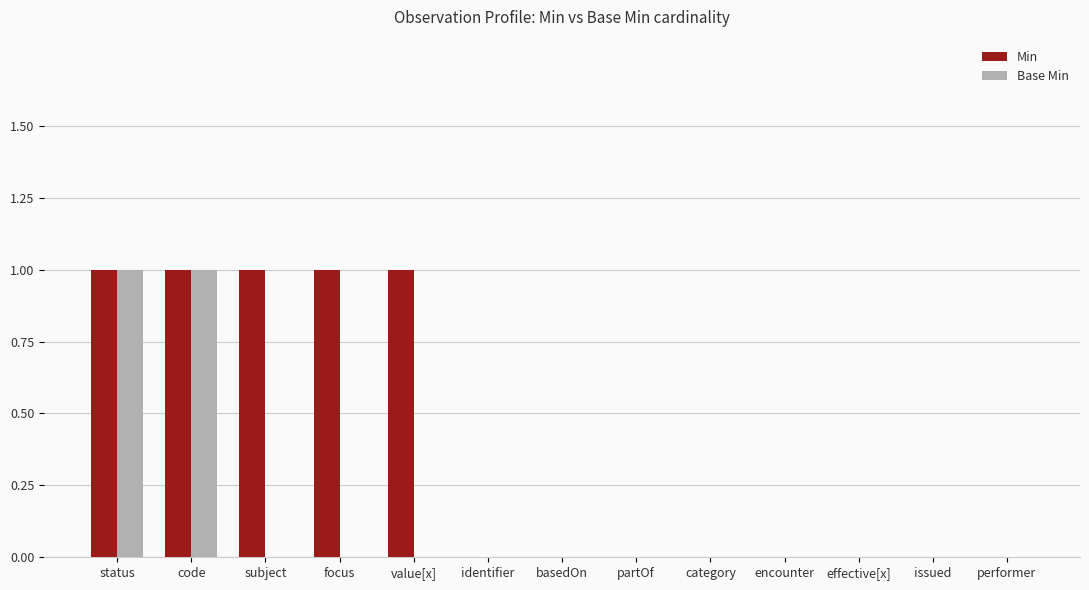

How many groups of bars are there?

13